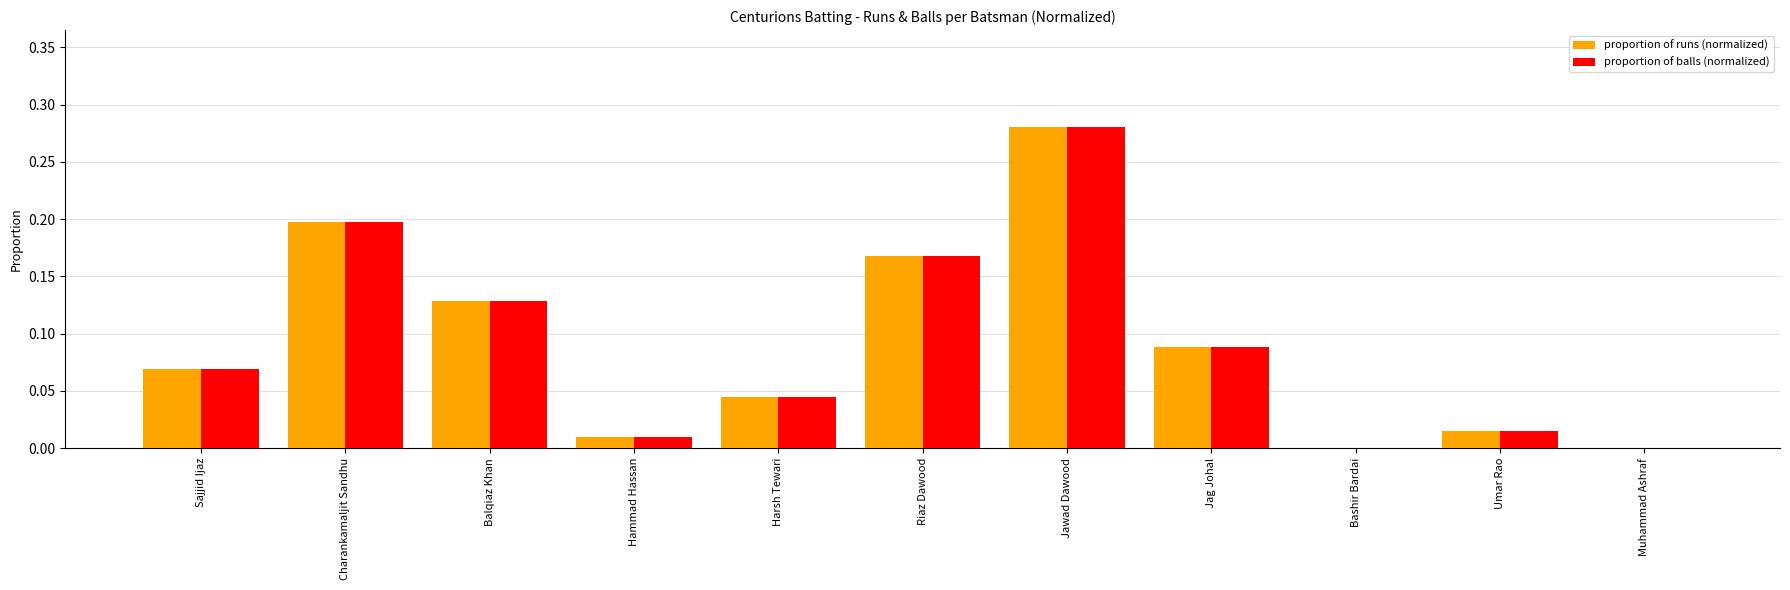

The value of proportion of runs (normalized) at Bashir Bardai is 0.2. True or false?

False